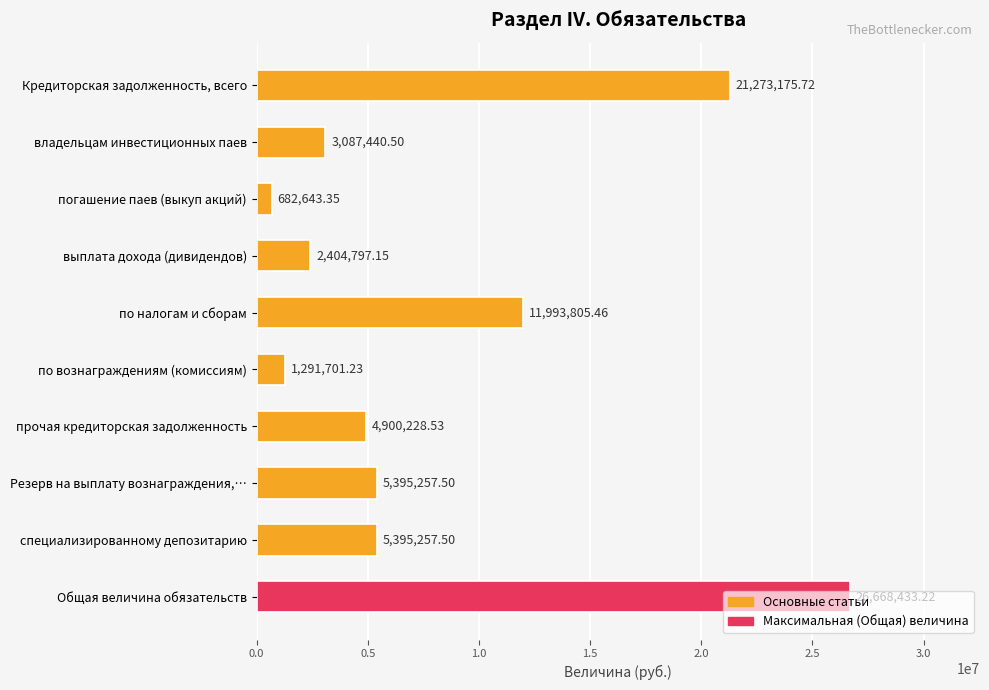

Where is the data nearest to the value 13675538?

по налогам и сборам